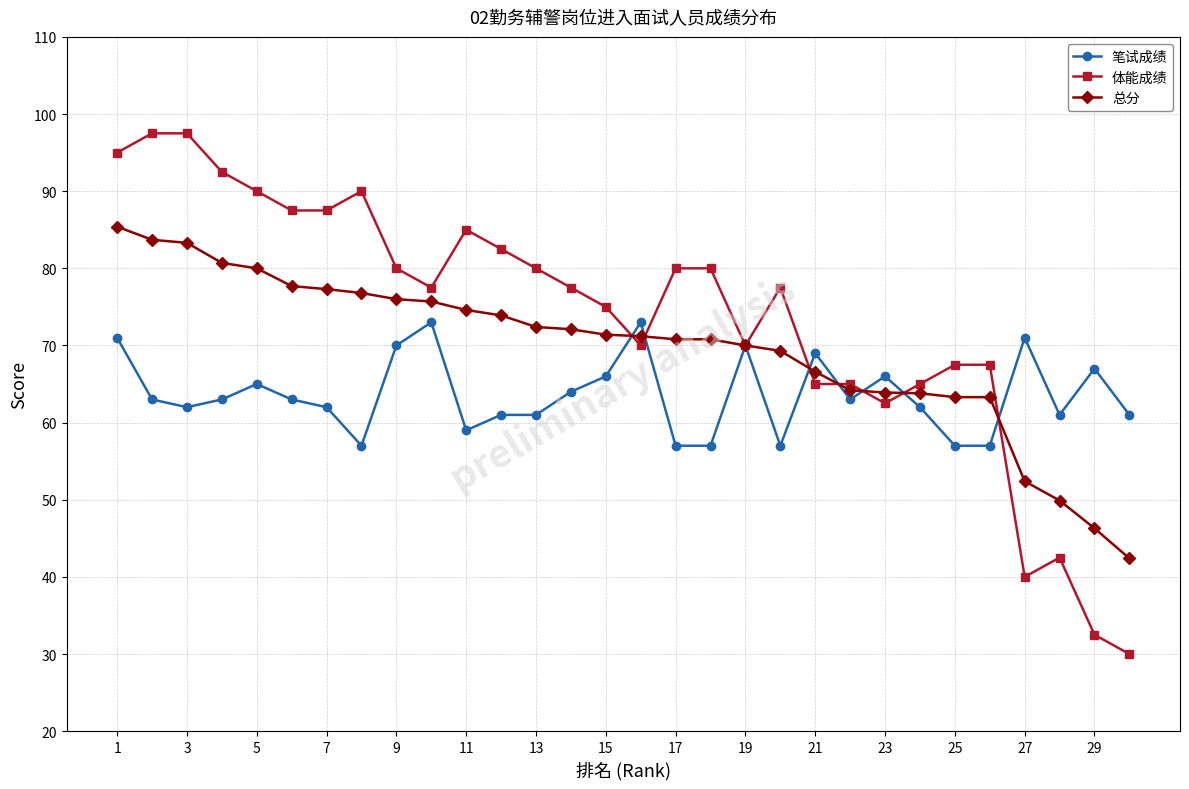

List the series in order of their peak value, highest first.

体能成绩, 总分, 笔试成绩